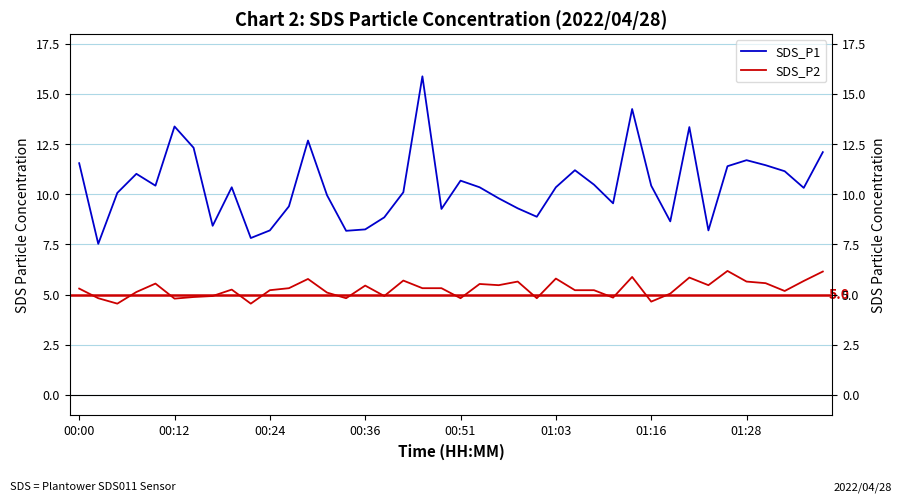

Which series has the largest total across all categories?

SDS_P1